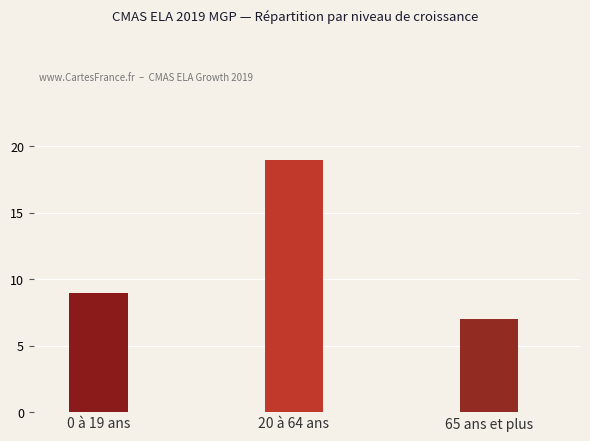

Reading right to left, list all the values displayed in this chart.

65 ans et plus=7	20 à 64 ans=19	0 à 19 ans=9